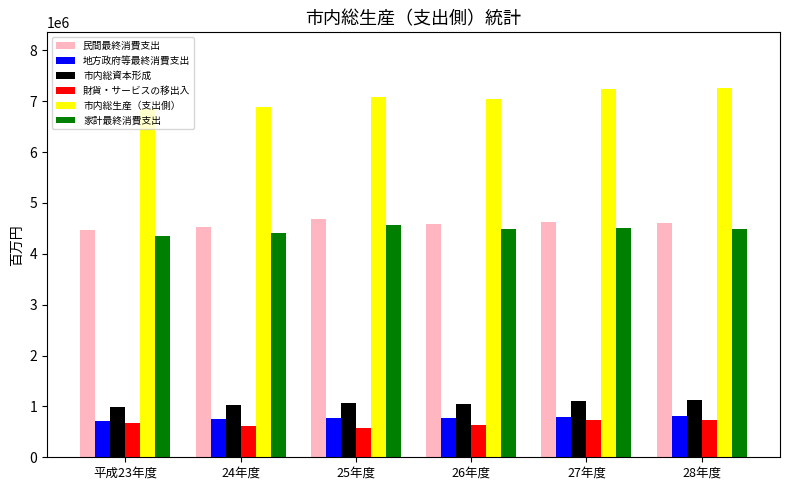

What is the value of the 民間最終消費支出 bar at the 3rd from the left?

4675905